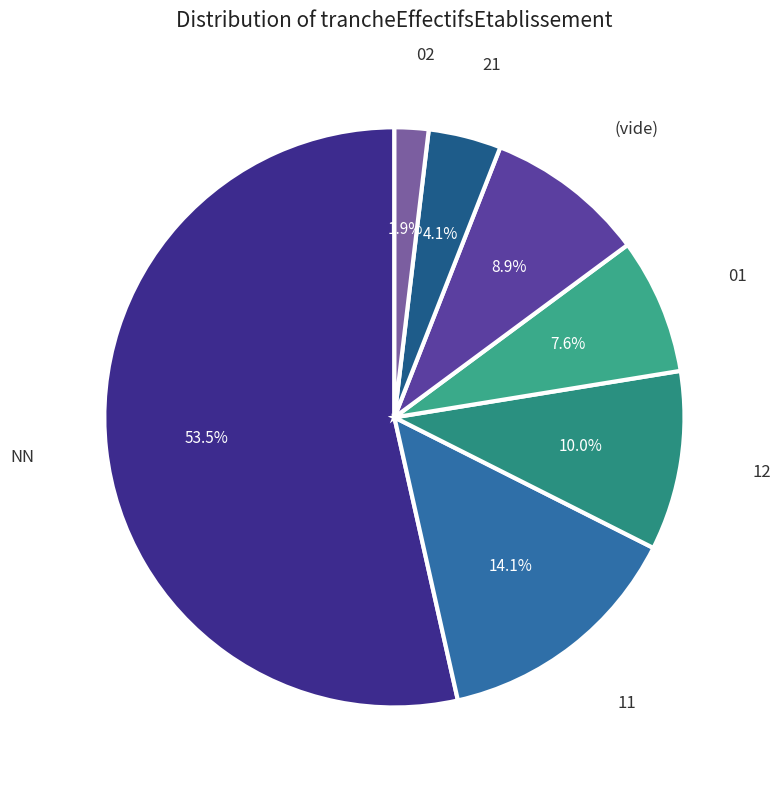

Does any single category account for the majority?

Yes